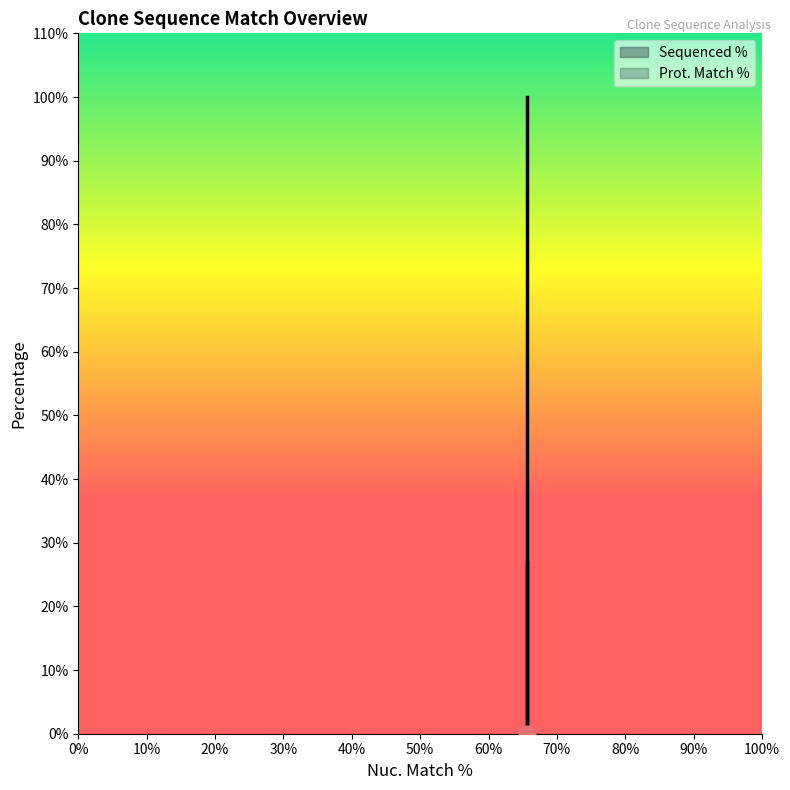

List the series in order of their overall mean, lowest first.

Sequenced %, Prot. Match %